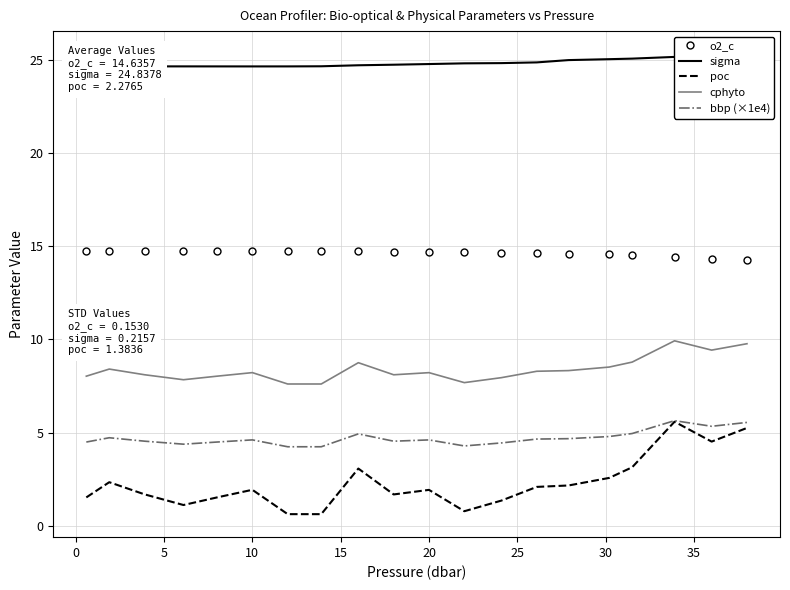

What is the value of the bbp (×1e4) point at the 20th from the left?

5.5